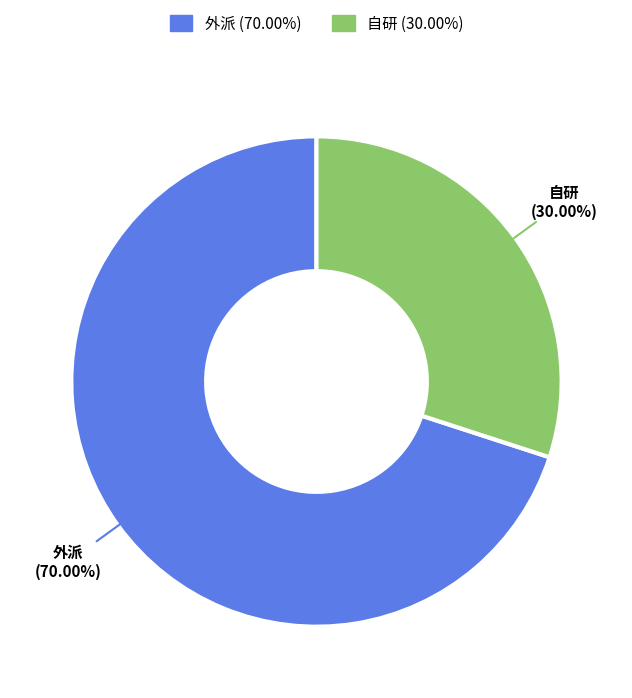

Rank the categories by value from highest to lowest.

外派, 自研